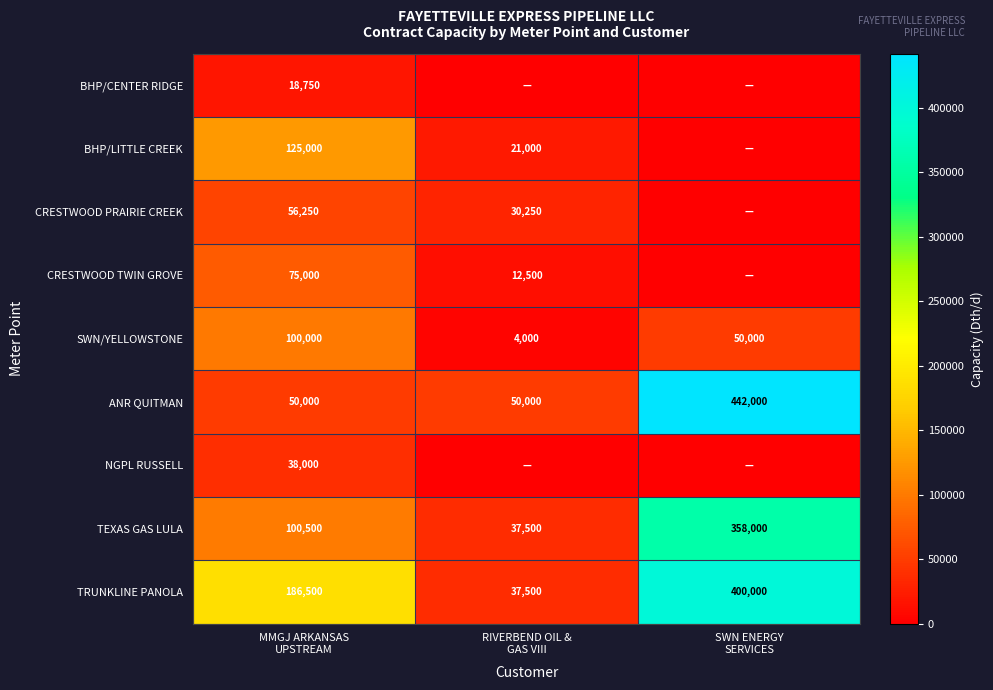

What is the greatest value displayed?

442000